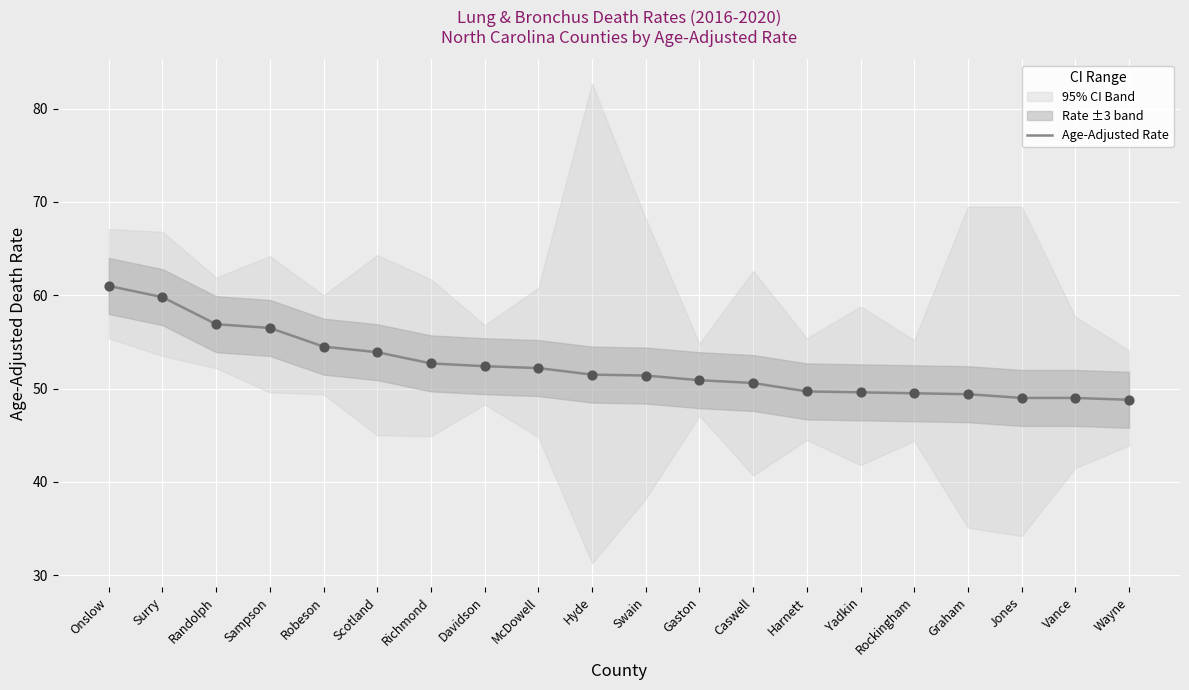

What is the ratio of the value at Randolph to the value at Harnett?

1.1